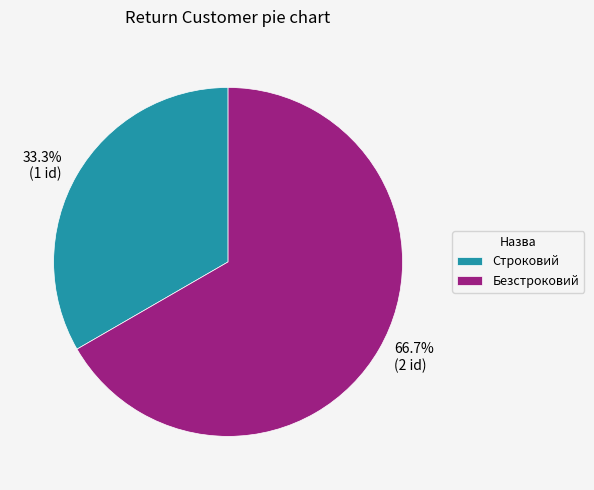

What is the largest slice in the pie chart?

Безстроковий